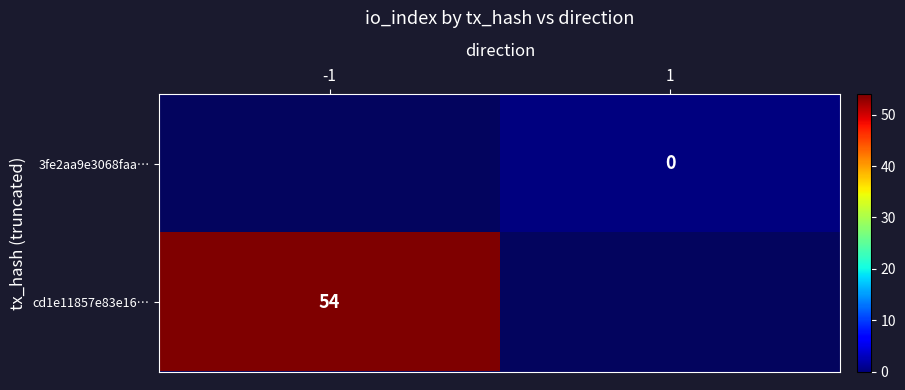

The cd1e11857e83e16… series shows 95 at -1. True or false?

False